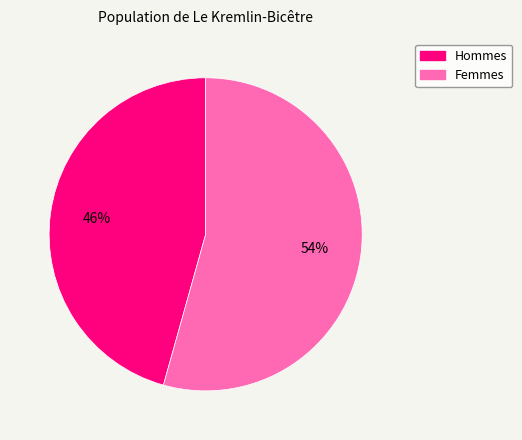

To the nearest percent, what is the average slice percentage?

50%